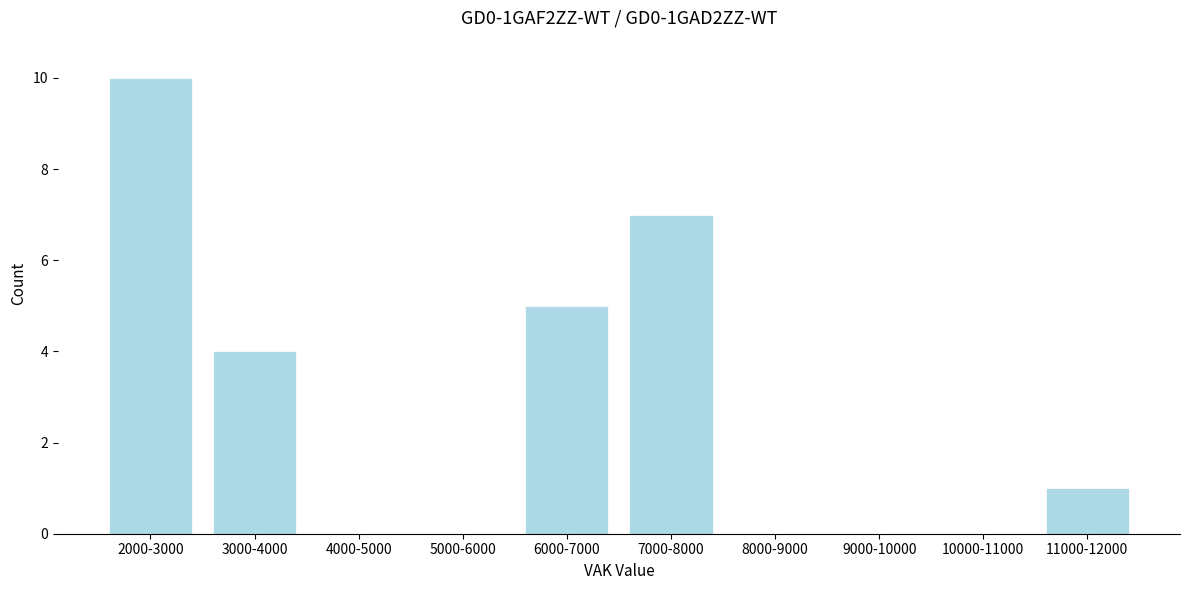

Reading right to left, list all the values displayed in this chart.

11000-12000=1	10000-11000=0	9000-10000=0	8000-9000=0	7000-8000=7	6000-7000=5	5000-6000=0	4000-5000=0	3000-4000=4	2000-3000=10